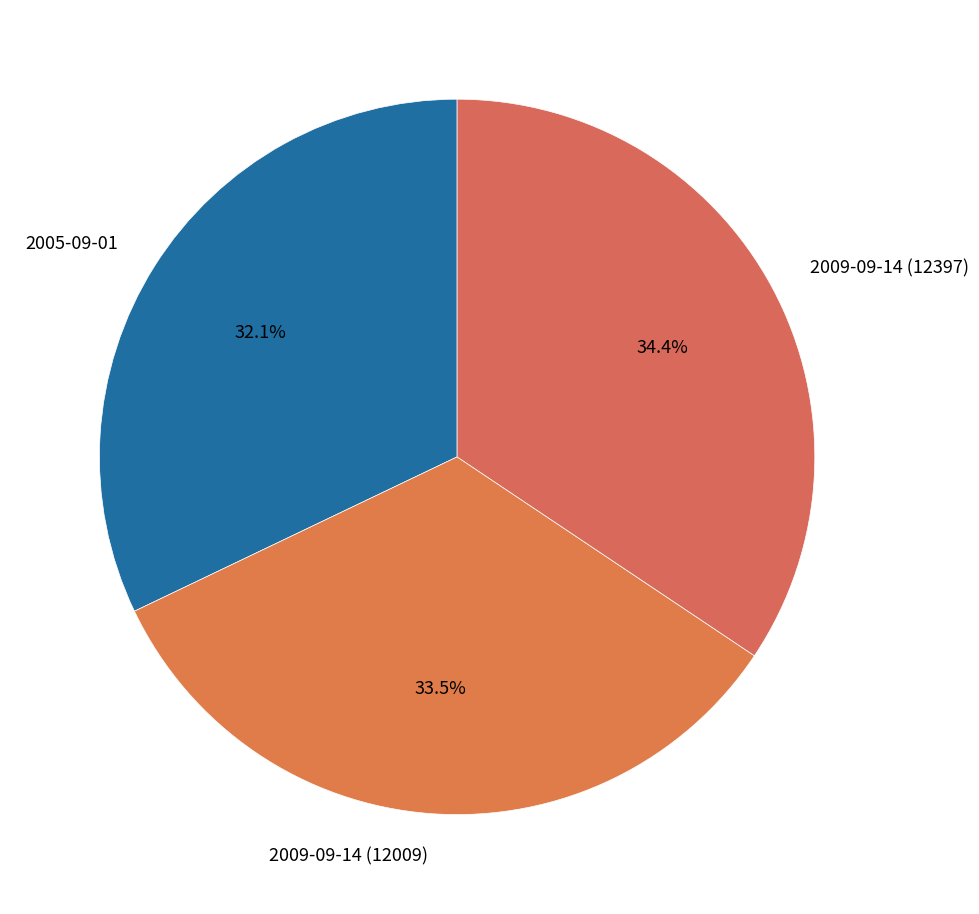

True or false: 2009-09-14 (12397) accounts for 34% of the total.

True